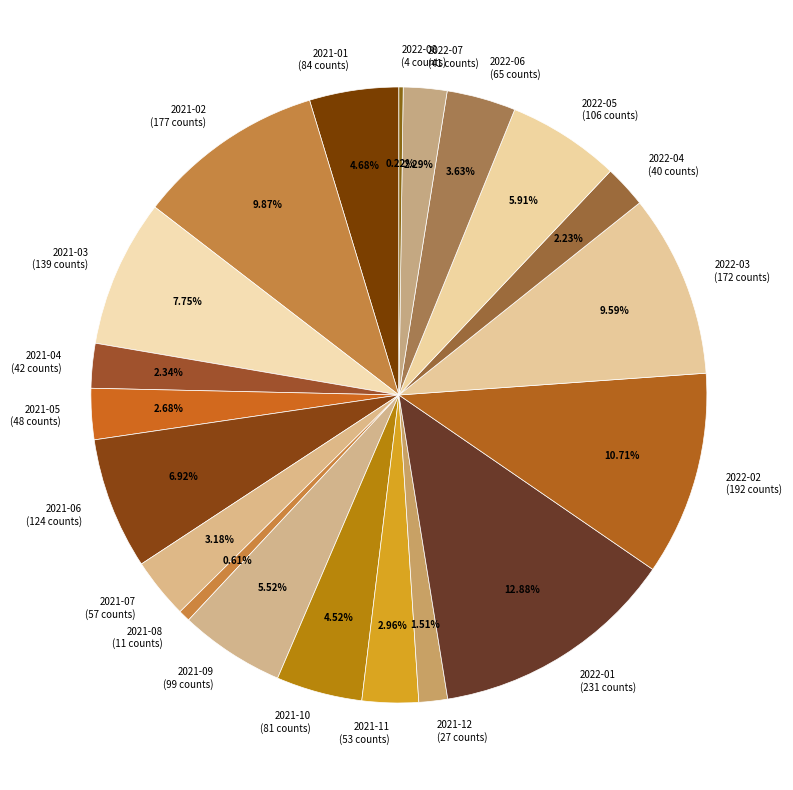

What is the ratio of the value at 2022-03 (172 counts) to the value at 2021-07 (57 counts)?

3.0